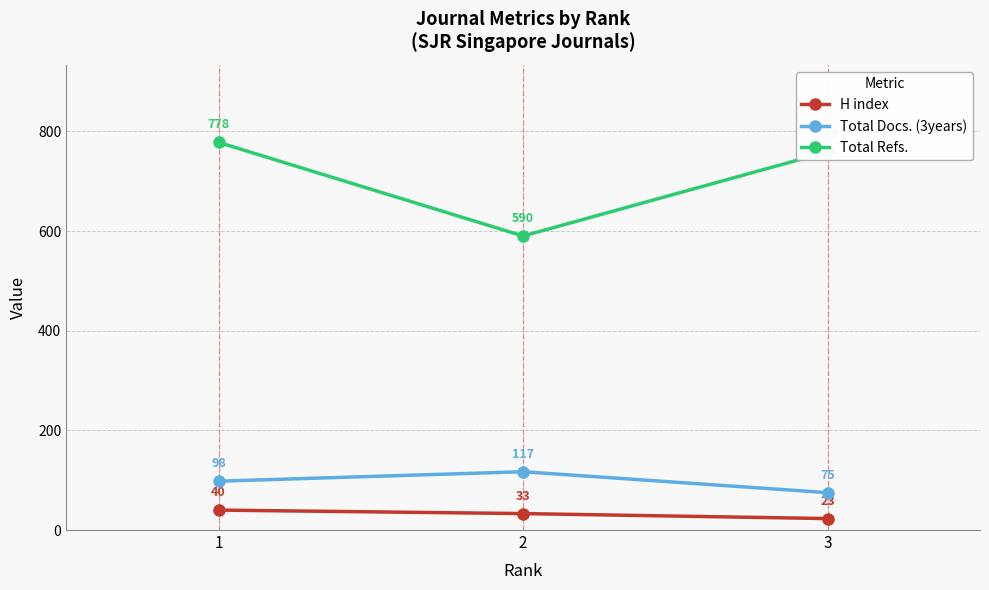

Read the Total Docs. (3years) value at 2, to the nearest 10.

120